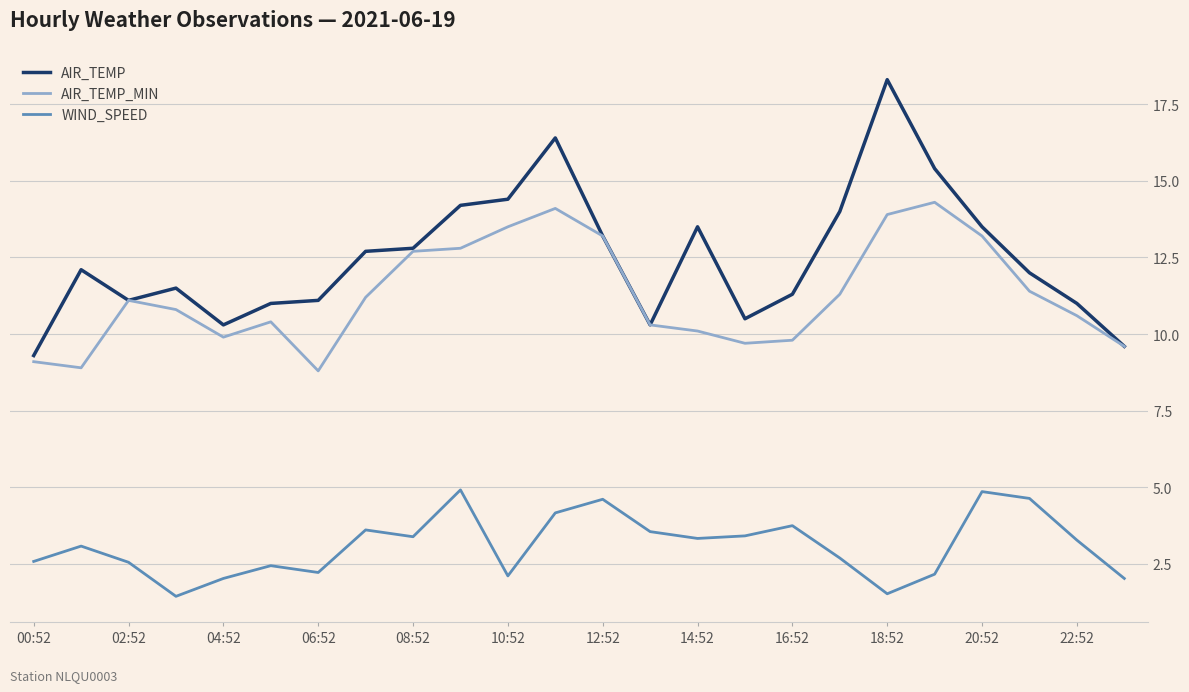

What is the smallest value displayed?

1.4